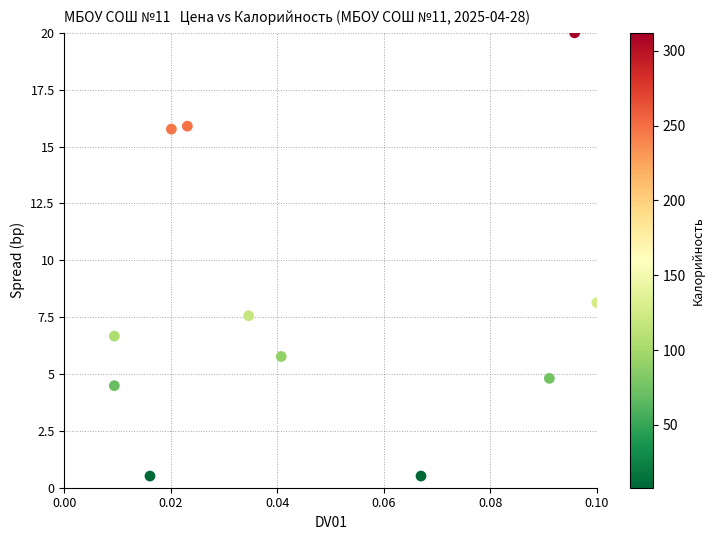

What is the range of Y values (max minus min)?

19.5